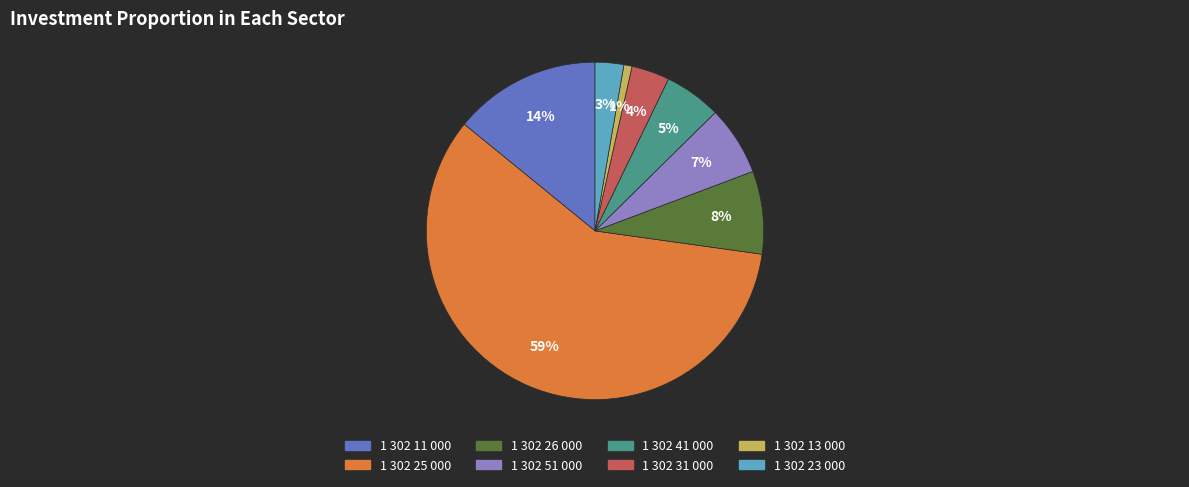

Count the number of slices in the pie.

8